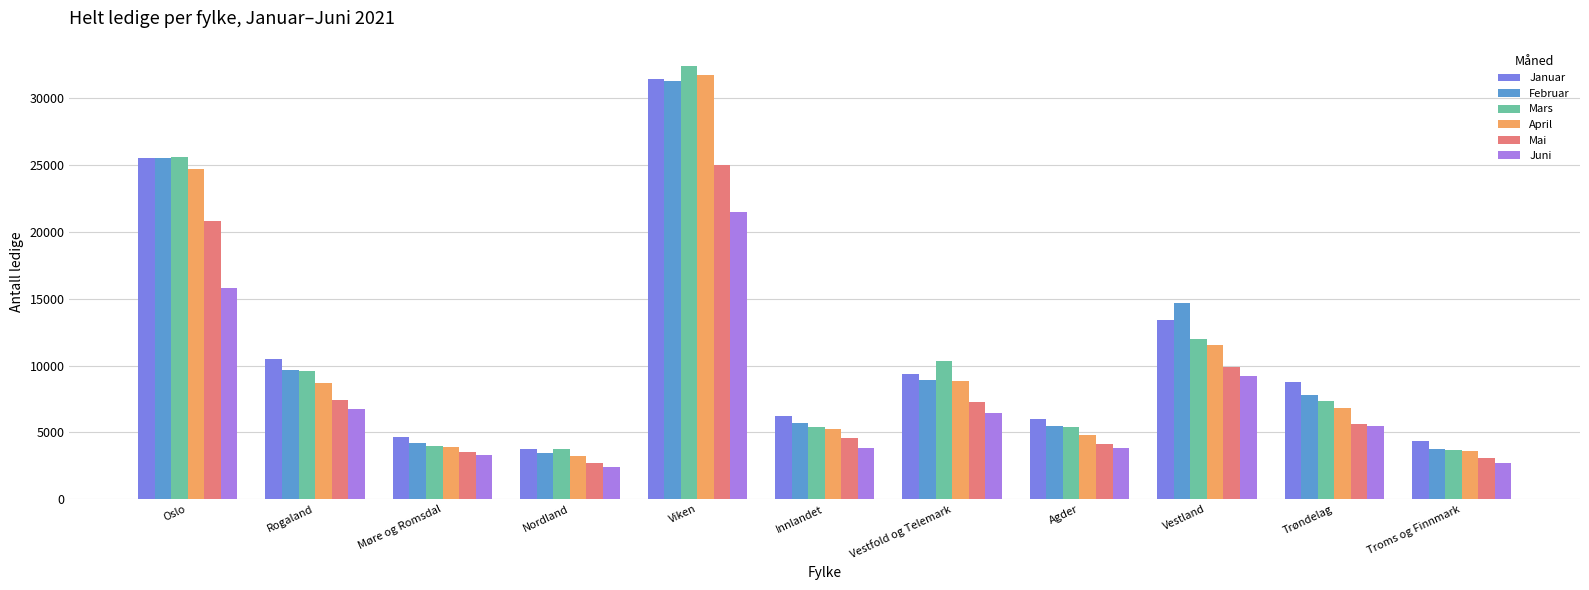

How many values in the Februar series are below 7762?

5